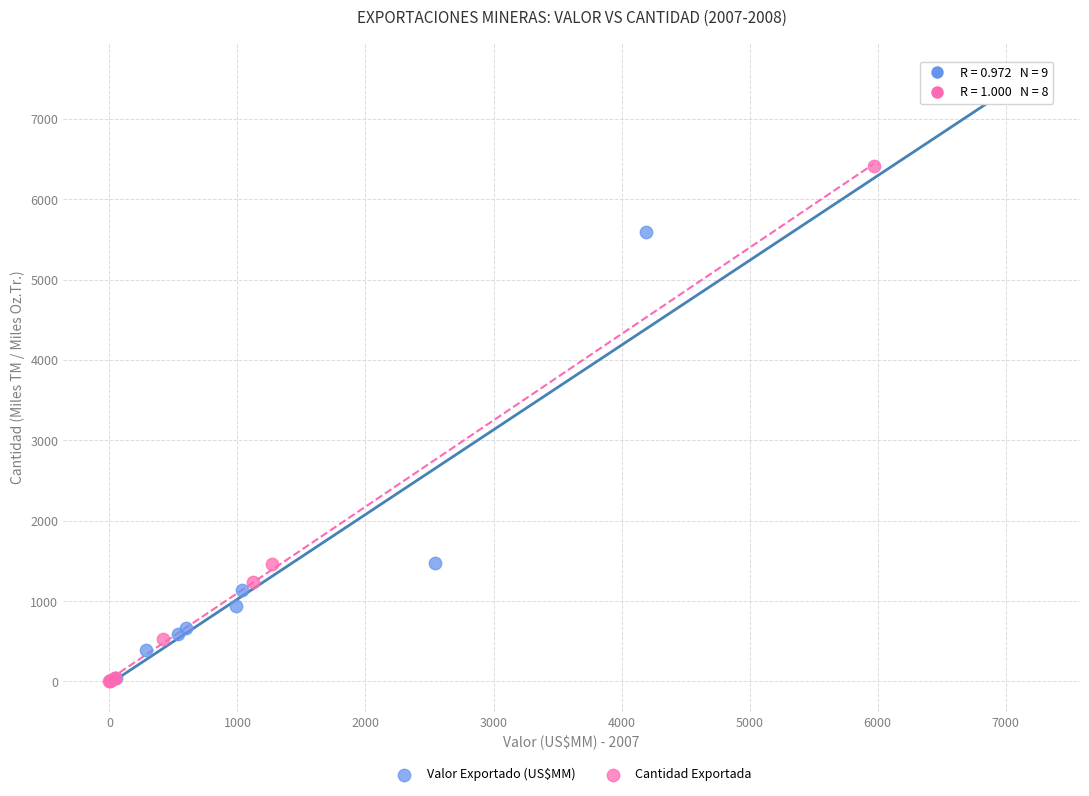

Which series has the widest spread of Y values?

Valor Exportado (US$MM)